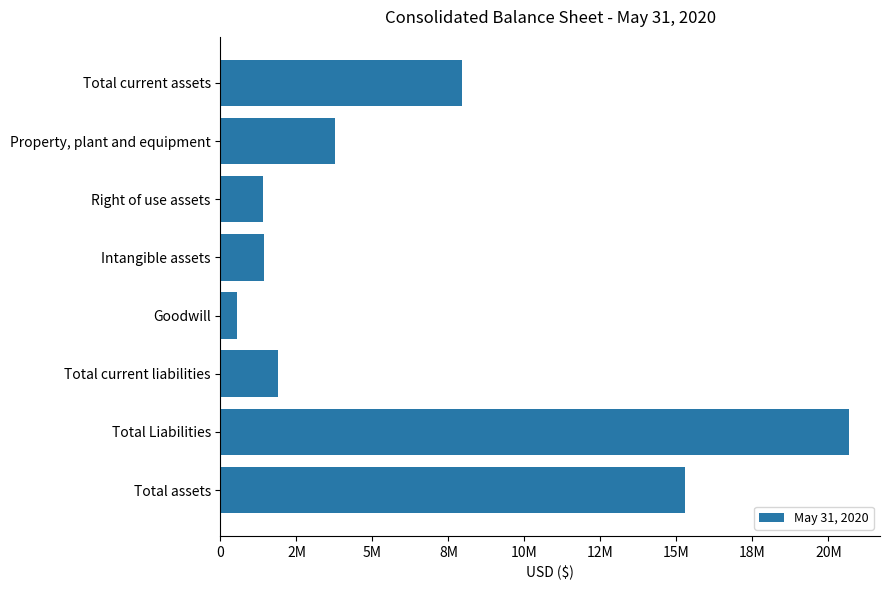

Does the chart contain any negative values?

No